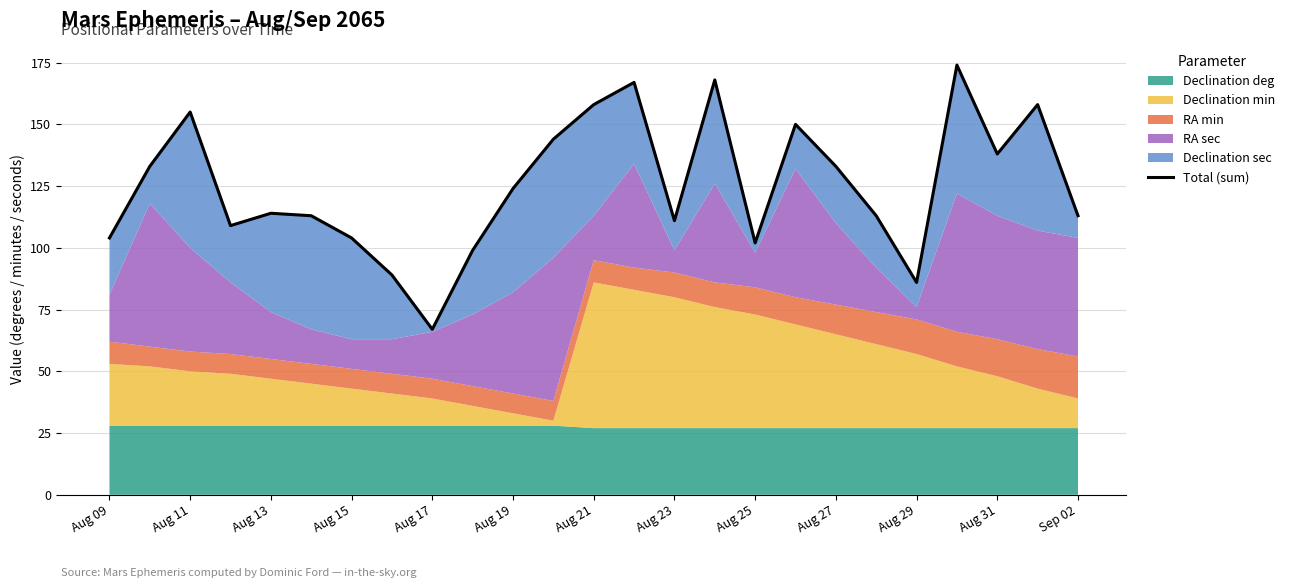

What is the value of the 15th point from the left?

111